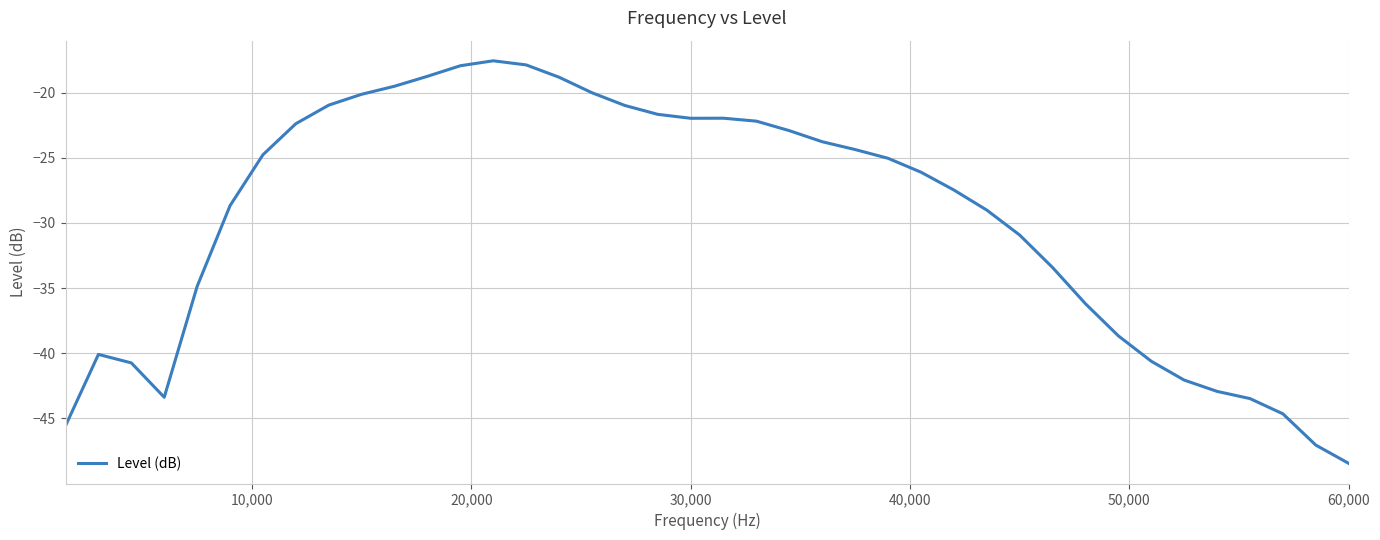

Count the number of values greater than -25.

19